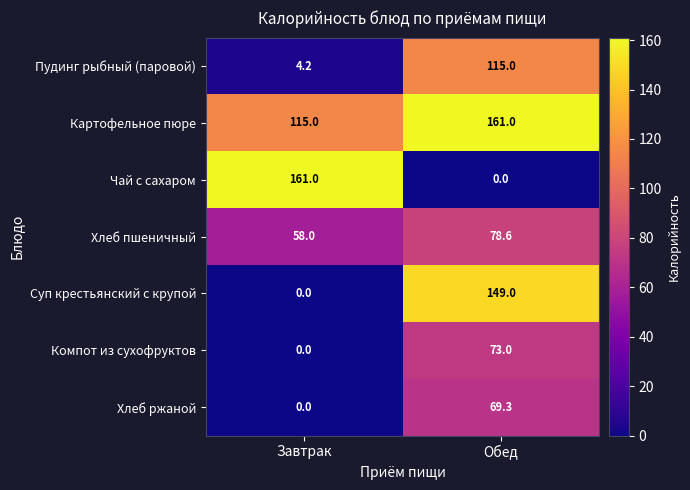

What is the sum of the Пудинг рыбный (паровой) values at Обед and Завтрак?

119.2